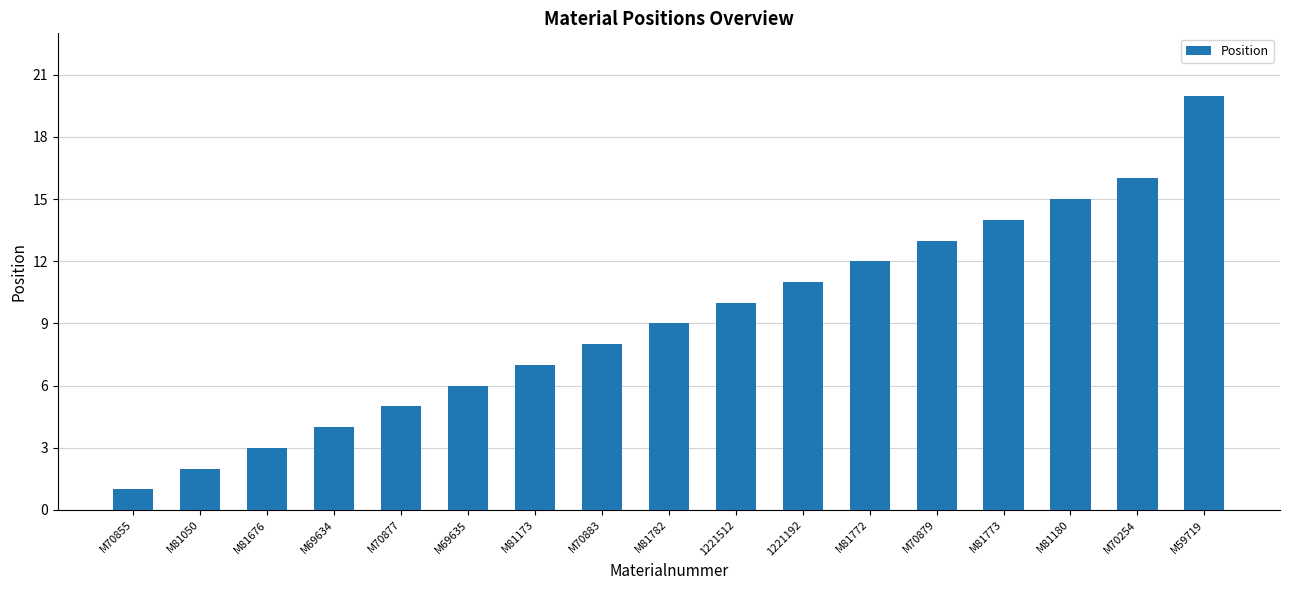

What is the difference between the maximum and second lowest values?

18